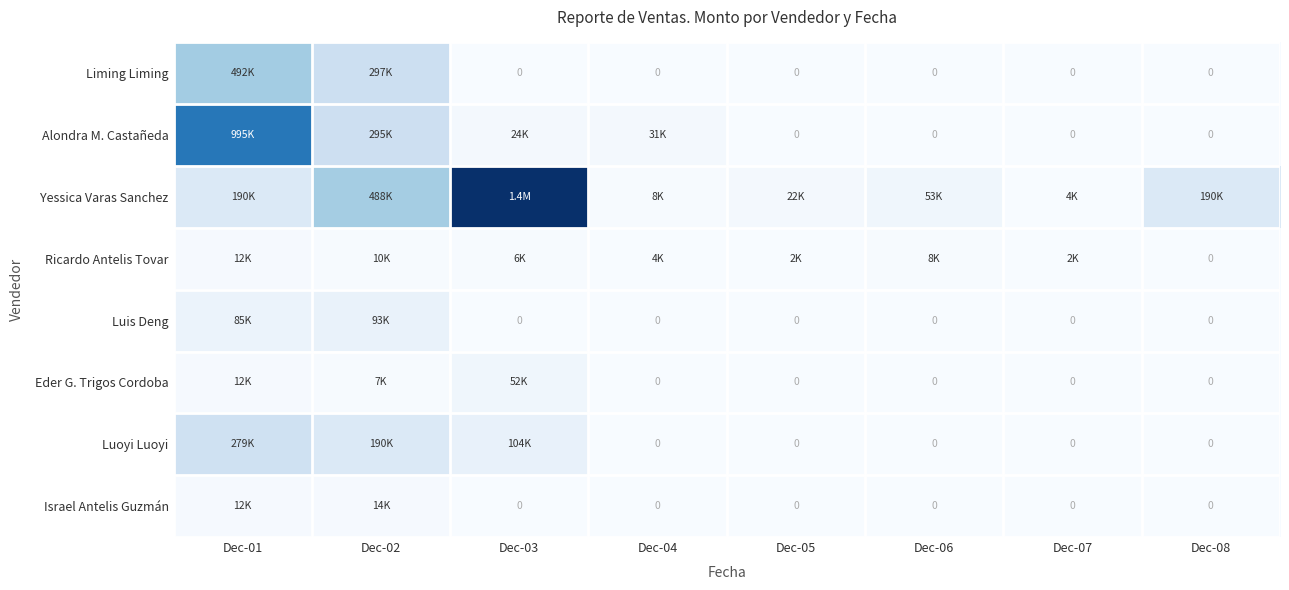

Rank the categories by Liming Liming value from highest to lowest.

Dec-01, Dec-02, Dec-03, Dec-04, Dec-05, Dec-06, Dec-07, Dec-08